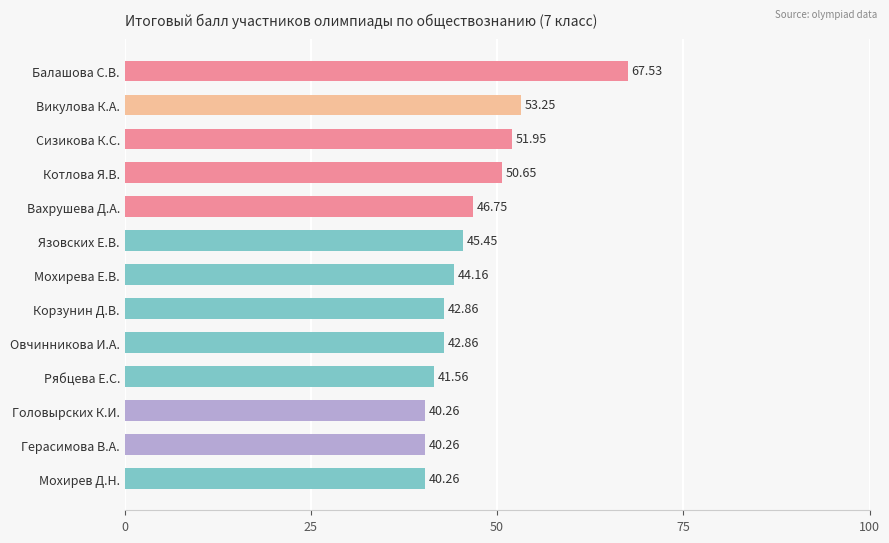

Which has a higher value, Головырских К.И. or Корзунин Д.В.?

Корзунин Д.В.